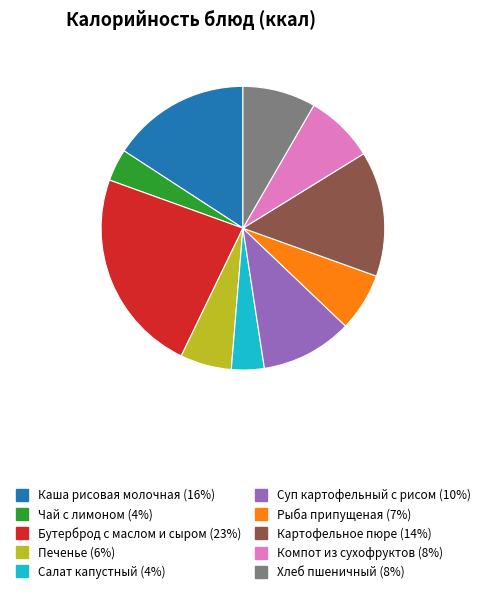

What is the ratio of the value at Салат капустный to the value at Печенье?

0.6